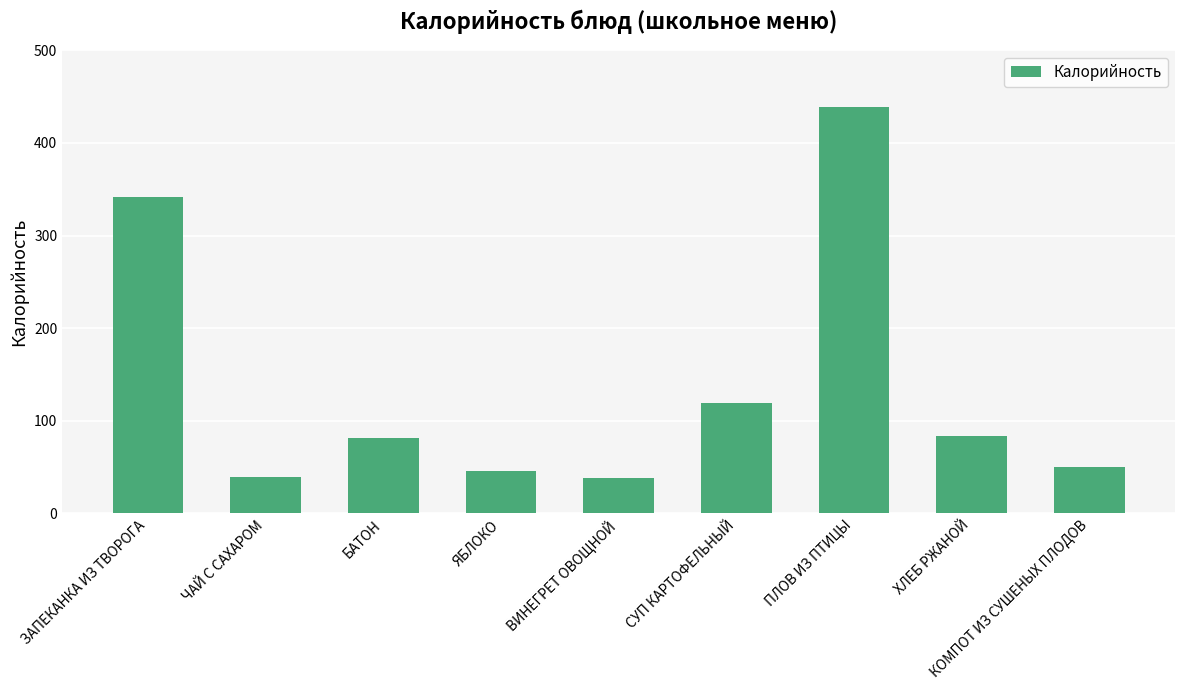

At which label does the data first exceed 80?

ЗАПЕКАНКА ИЗ ТВОРОГА